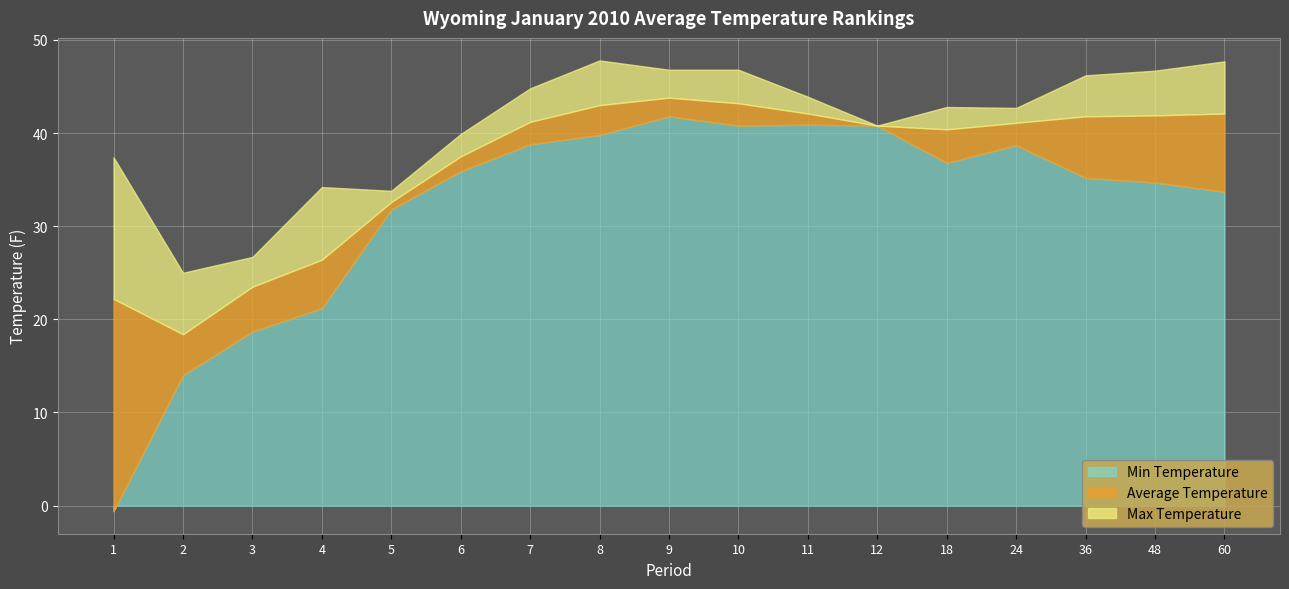

At which category is the sum across all series the highest?

9